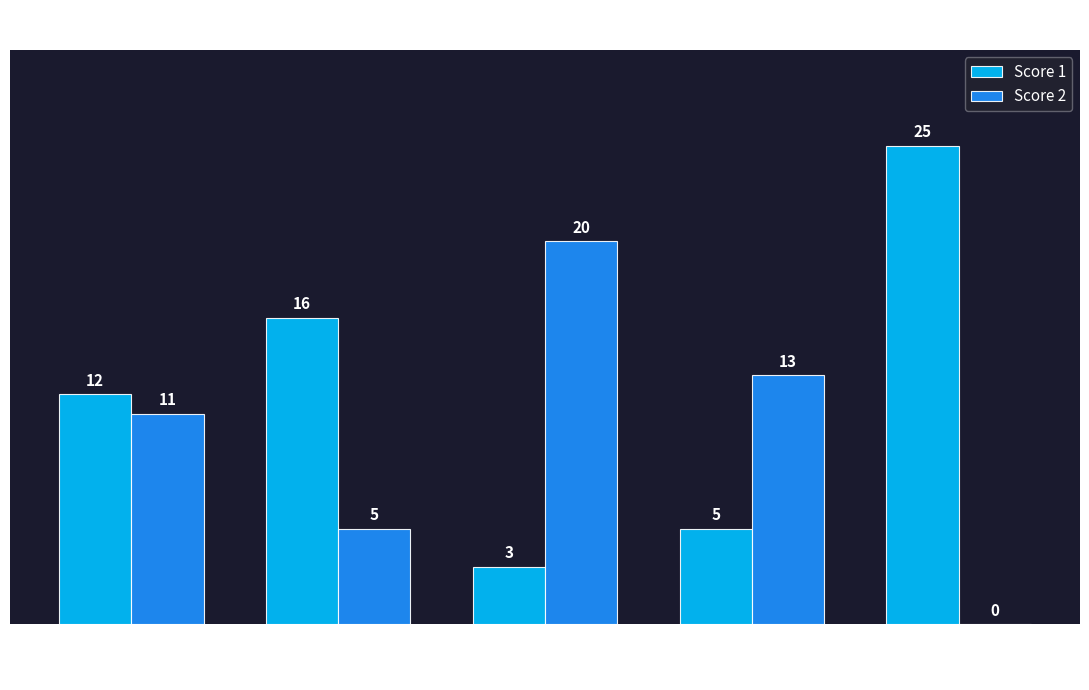

At which category is the sum across all series the highest?

5